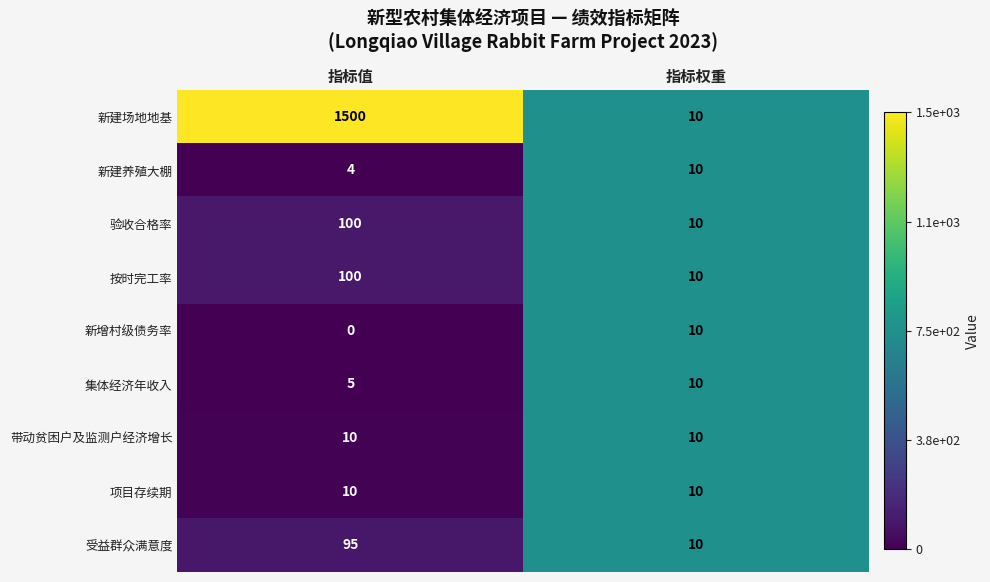

Count the number of categories in the chart.

2